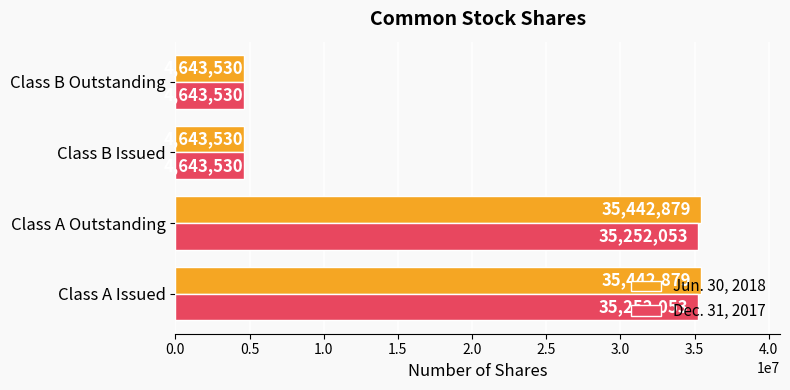

The Dec. 31, 2017 series shows 52274153 at Class A Issued. True or false?

False